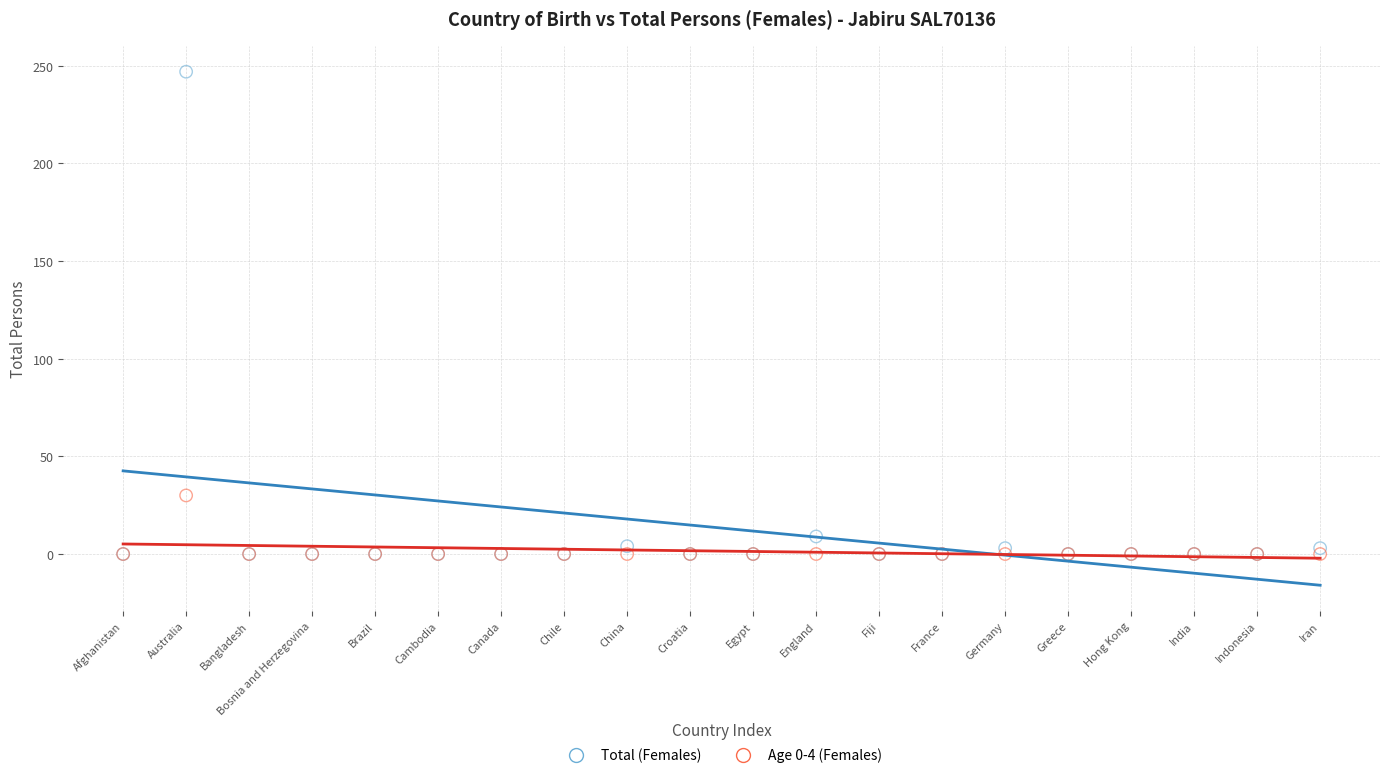

Which series contains the highest Y value?

Total (Females)